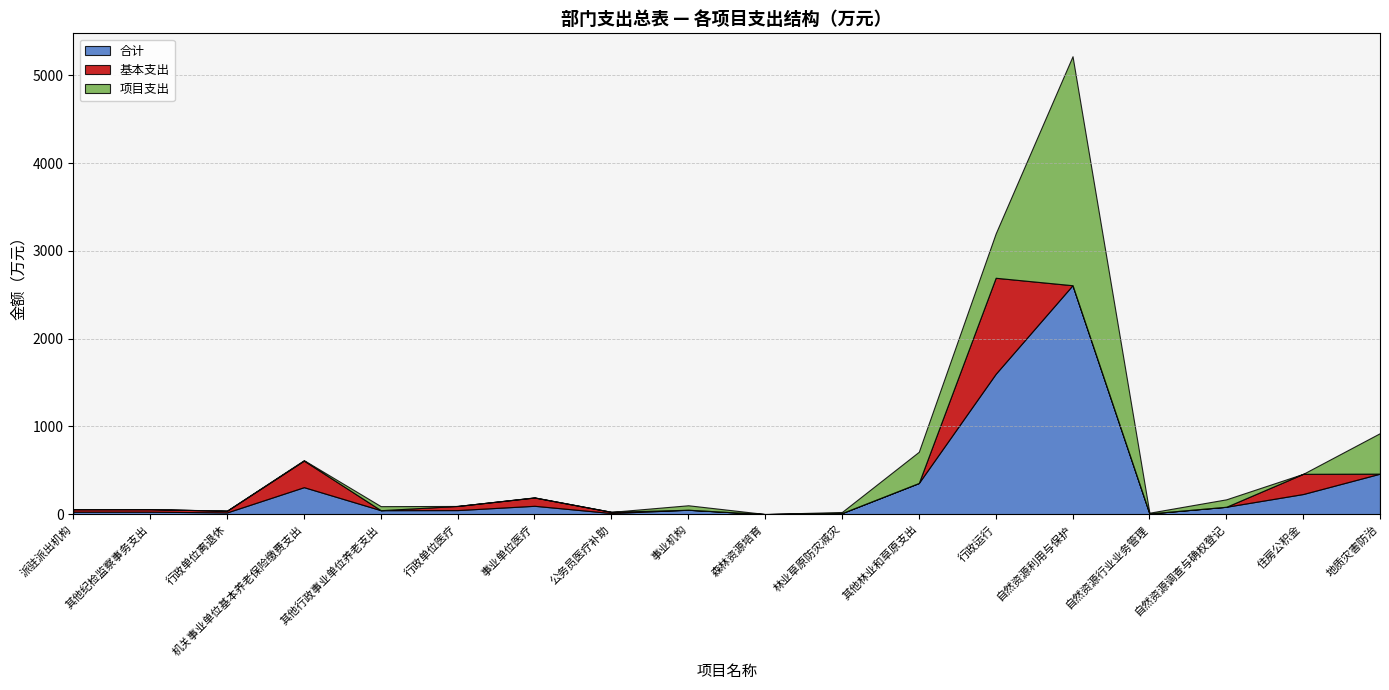

Rank the categories by 基本支出 value from lowest to highest.

其他行政事业单位养老支出, 事业机构, 森林资源培育, 林业草原防灾减灾, 其他林业和草原支出, 自然资源利用与保护, 自然资源行业业务管理, 自然资源调查与确权登记, 地质灾害防治, 公务员医疗补助, 行政单位离退休, 派驻派出机构, 其他纪检监察事务支出, 行政单位医疗, 事业单位医疗, 住房公积金, 机关事业单位基本养老保险缴费支出, 行政运行